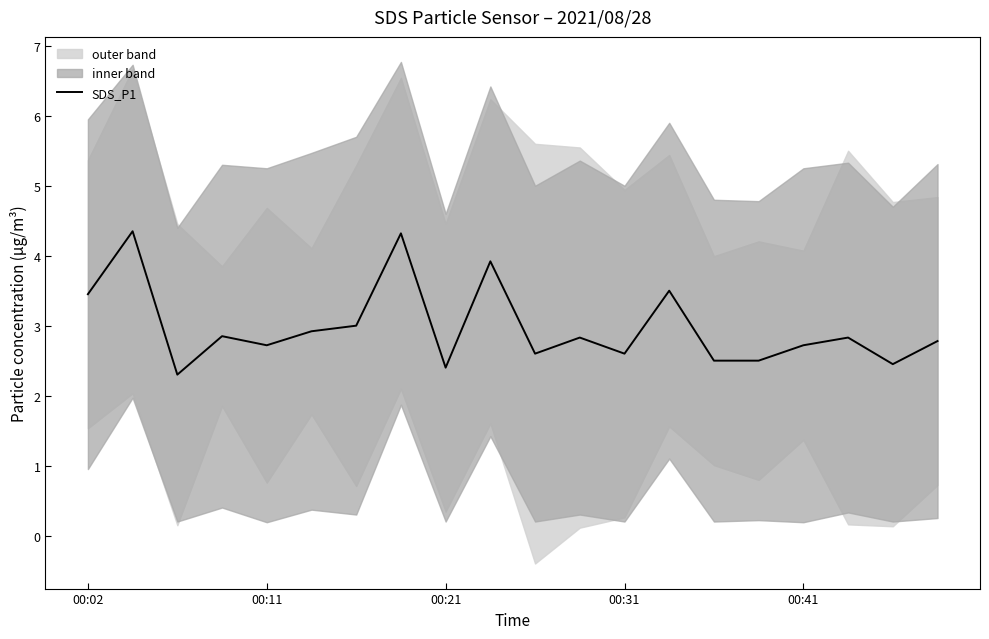

The value of SDS_P1 at 00:02 is 3.5. True or false?

True